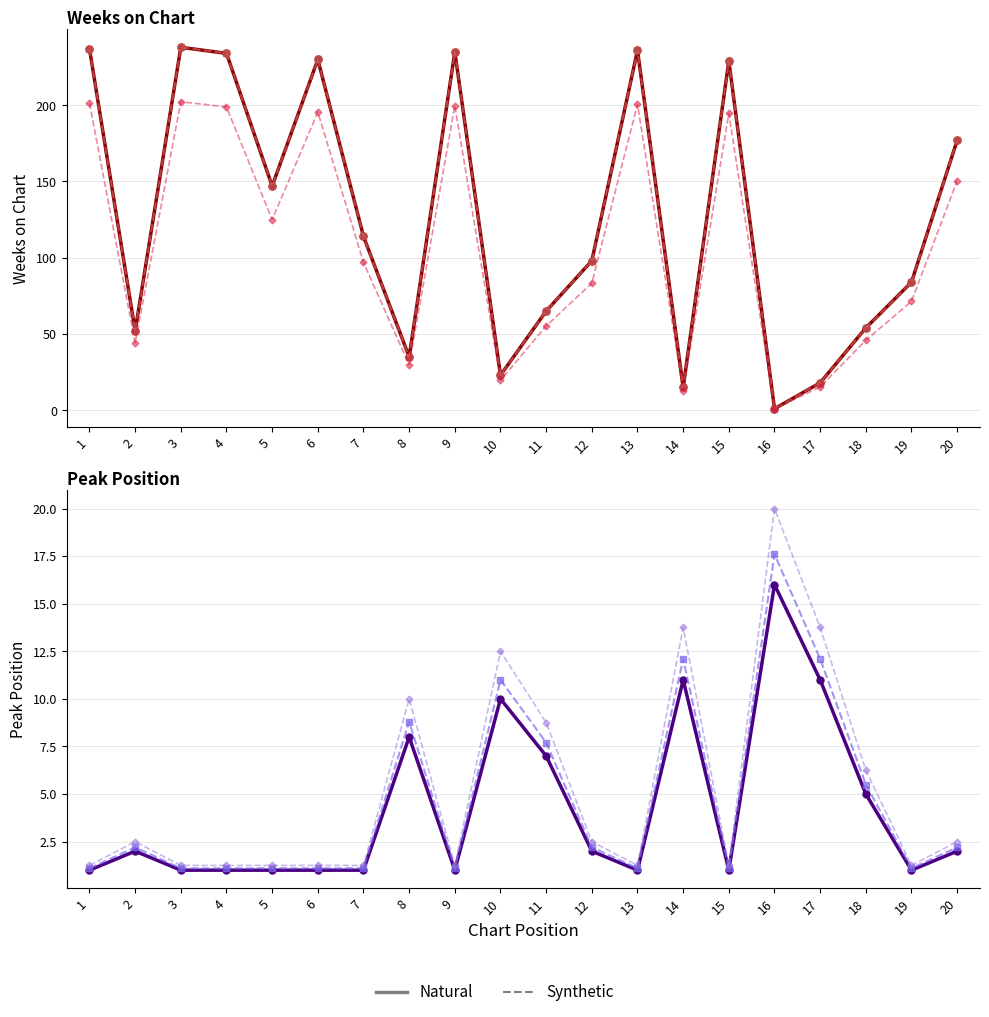

At how many categories does at least one series exceed 130?

9